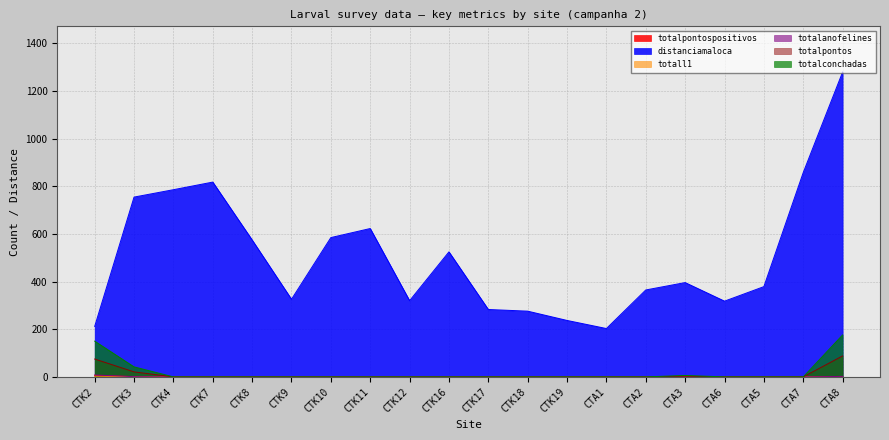

True or false: totalpontos and totall1 intersect in this chart.

False